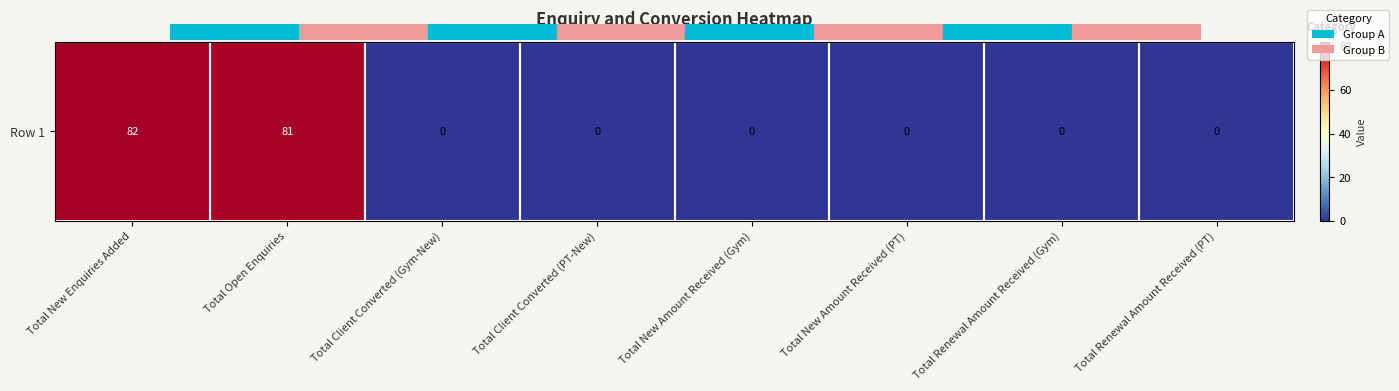

At which label is the value closest to 41?

Total Open Enquiries